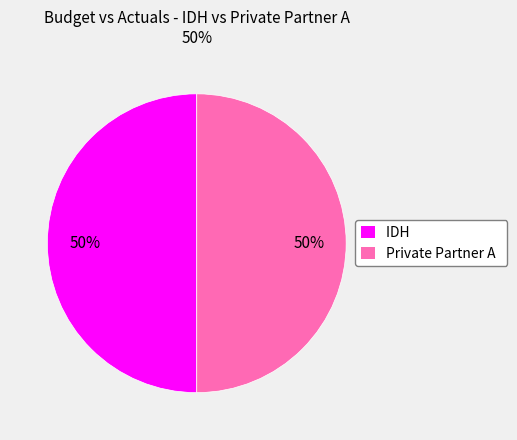

What is the ratio of the value at IDH to the value at Private Partner A?

1.0